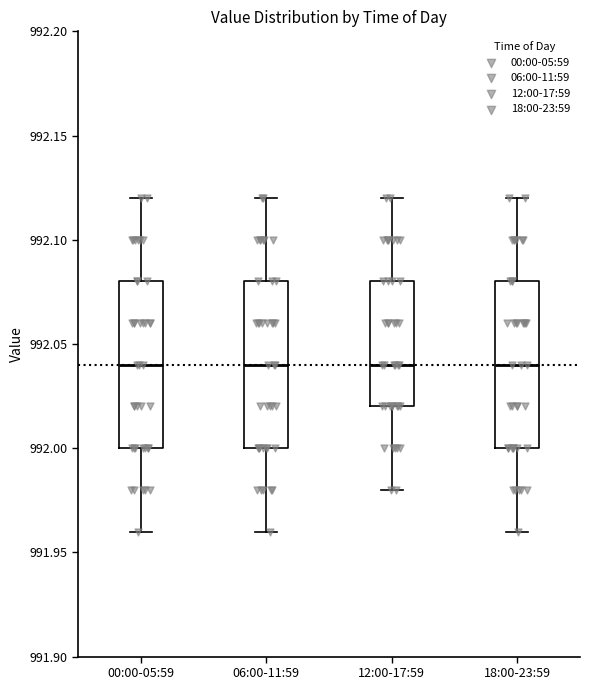

Where is the upper edge of the box for 12:00-17:59 on the y-axis? The values are not printed on the chart, so give them approximately, as read against the axis.

992.08